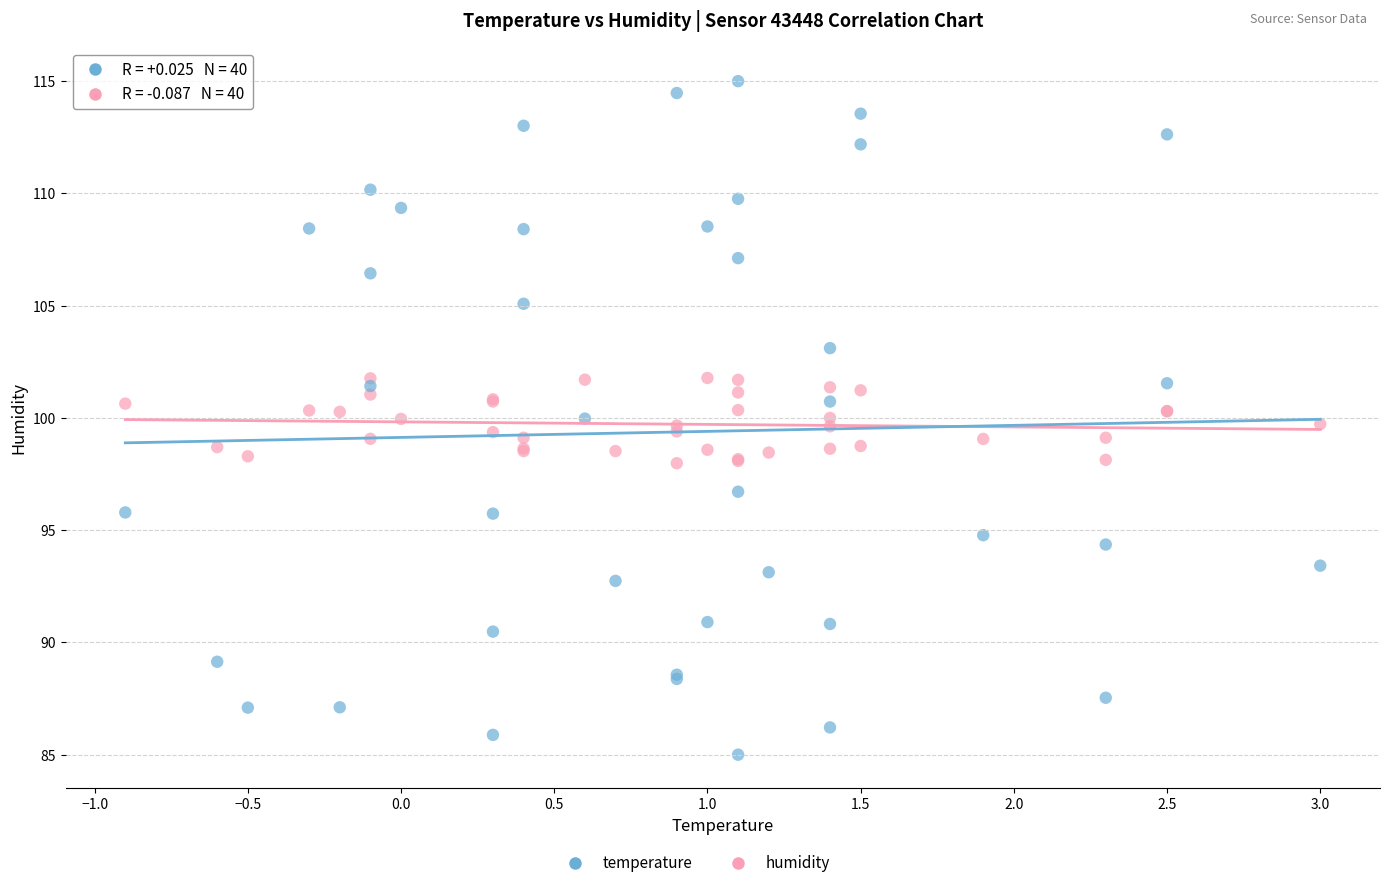

Which series has the widest spread of Y values?

temperature